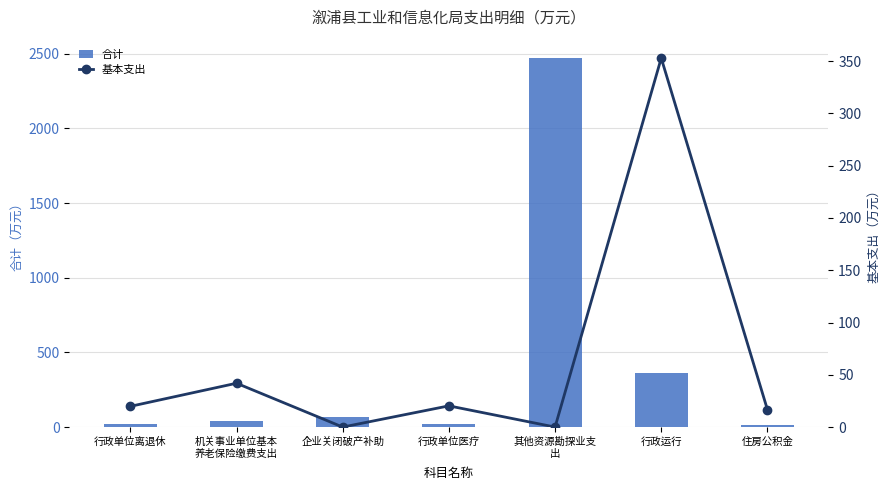

The value of 基本支出 at 行政运行 is 548.9. True or false?

False